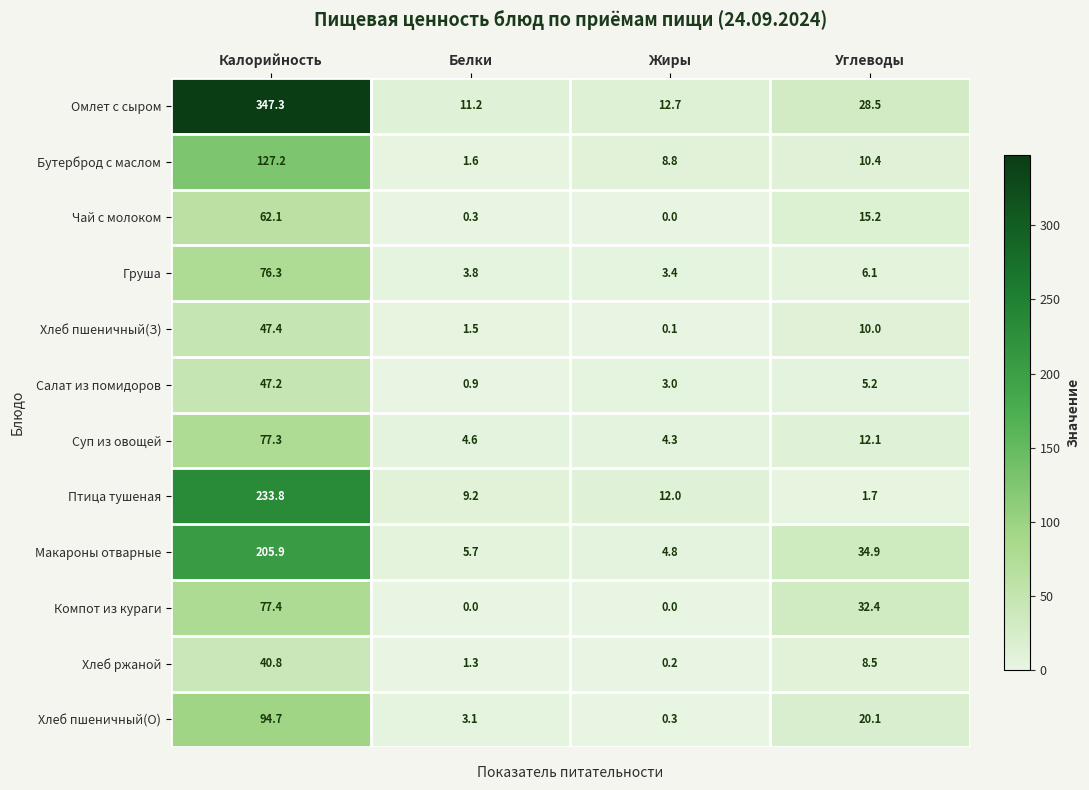

Between Калорийность and Жиры, which series saw the biggest shift?

Омлет с сыром